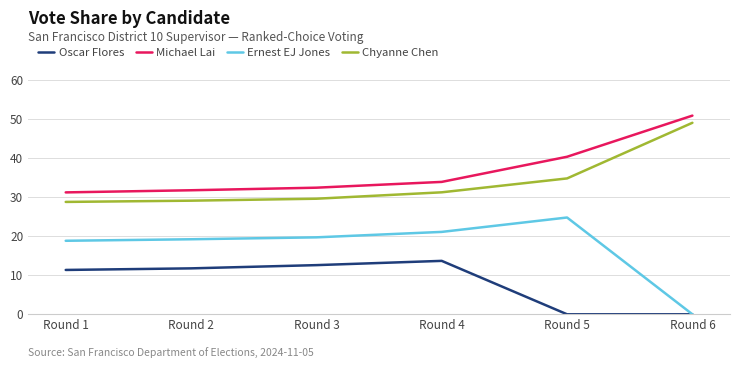

Reading left to right, list all the values displayed in this chart.

Oscar Flores: 11.4	11.8	12.6	13.7	0.0	0.0
Michael Lai: 31.2	31.8	32.4	33.9	40.4	50.9
Ernest EJ Jones: 18.8	19.2	19.7	21.1	24.8	0.0
Chyanne Chen: 28.8	29.1	29.6	31.3	34.8	49.1